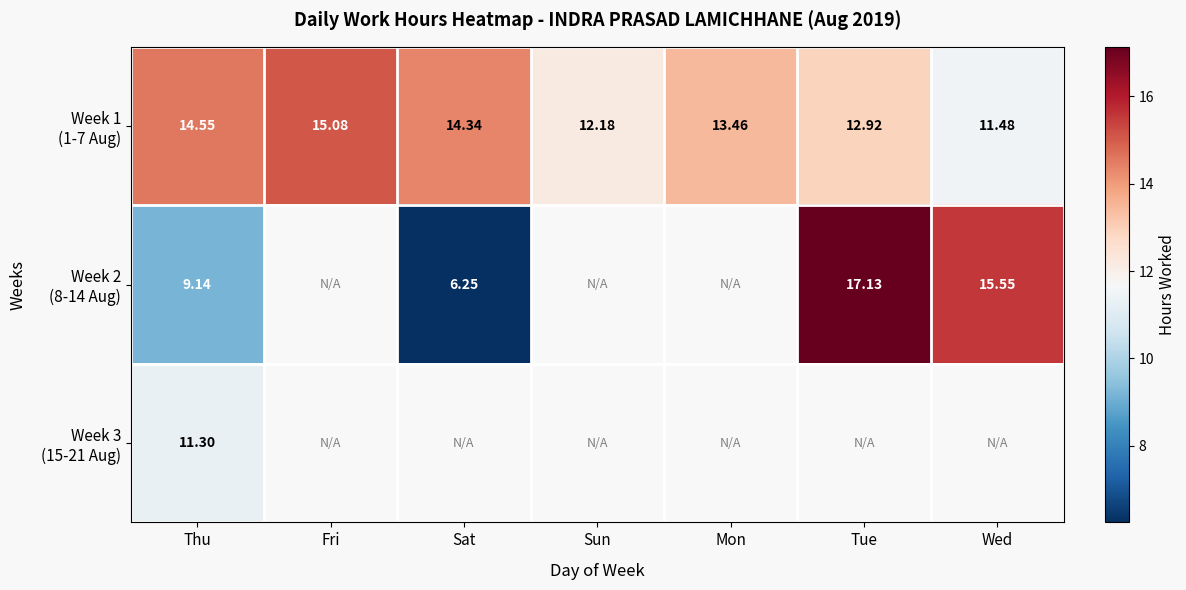

List the series in order of their peak value, lowest first.

Week 3 (15-21 Aug), Week 1 (1-7 Aug), Week 2 (8-14 Aug)